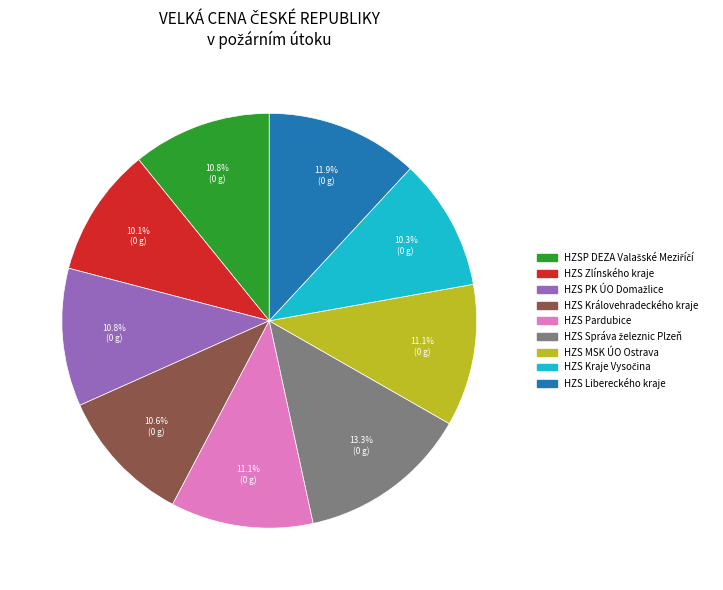

To the nearest percent, what percentage of the pie is HZS Libereckého kraje?

12%